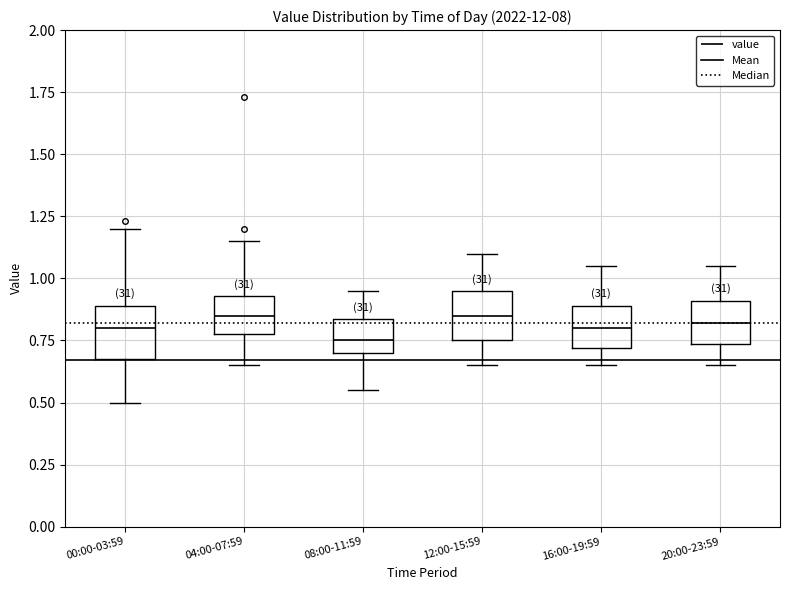

Where is the upper edge of the box for 12:00-15:59 on the y-axis? The values are not printed on the chart, so give them approximately, as read against the axis.

0.95